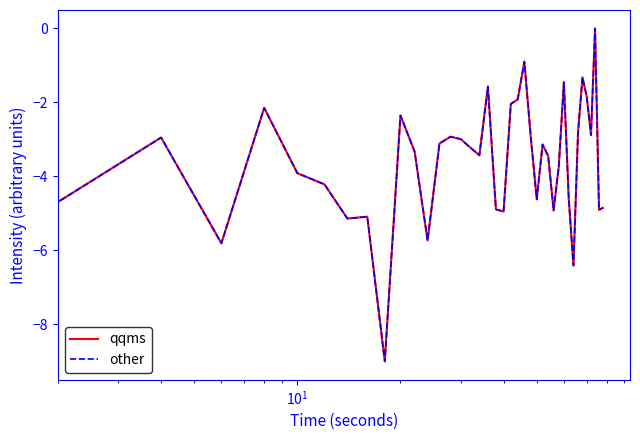

Does the chart display data point markers on the line(s)?

No